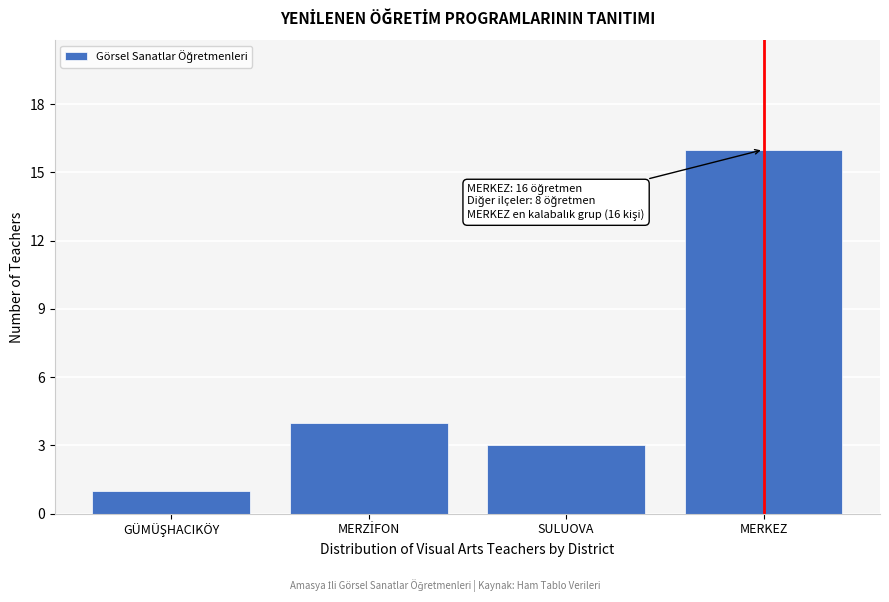

Reading left to right, extract all data points from this chart.

1	4	3	16